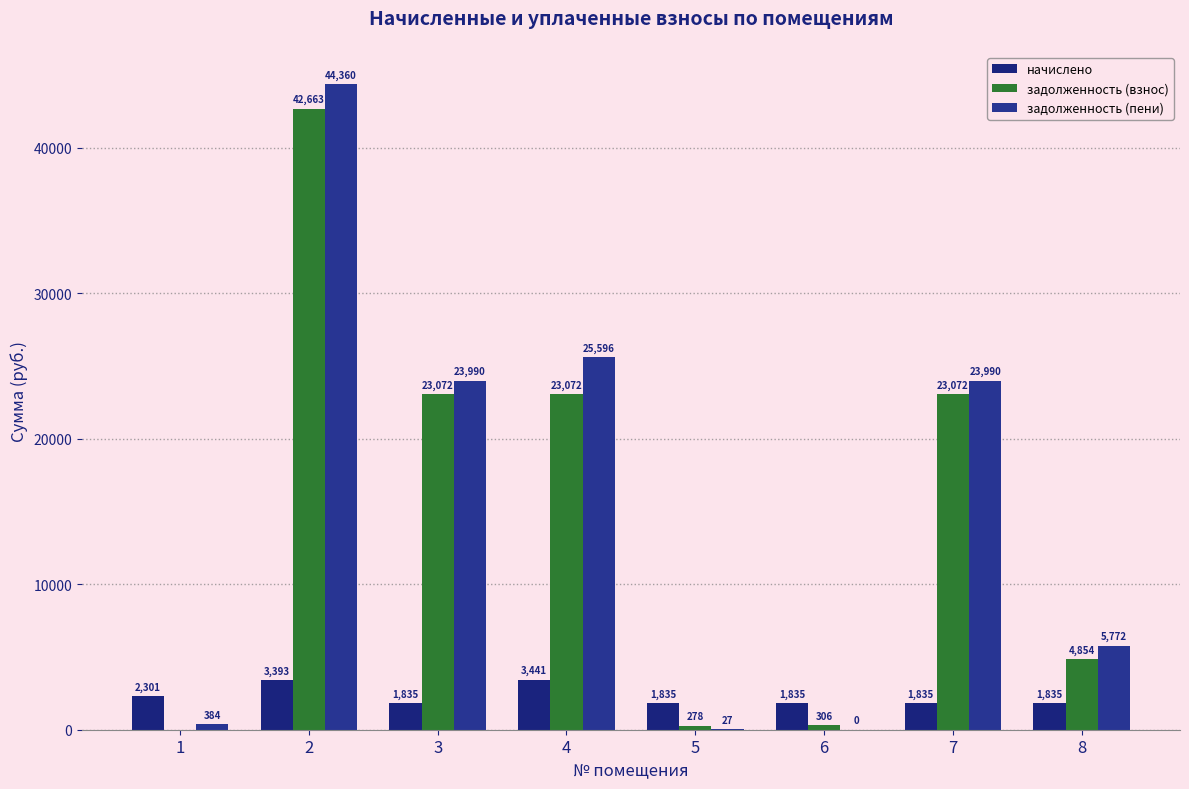

What is the difference between the second highest and second lowest values in the задолженность (пени) series?

25568.4